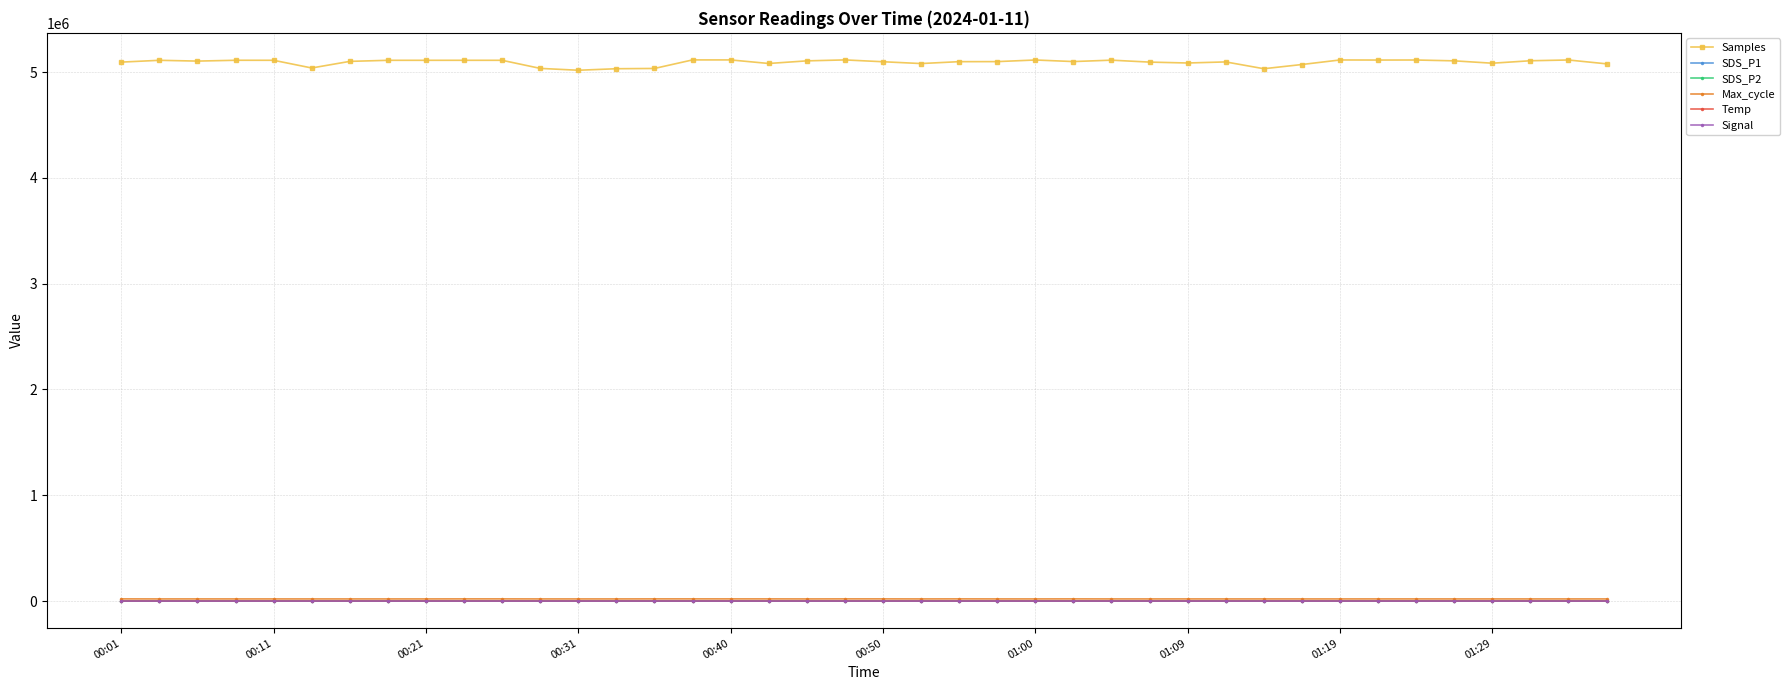

Which series has the largest range (max minus min)?

Samples